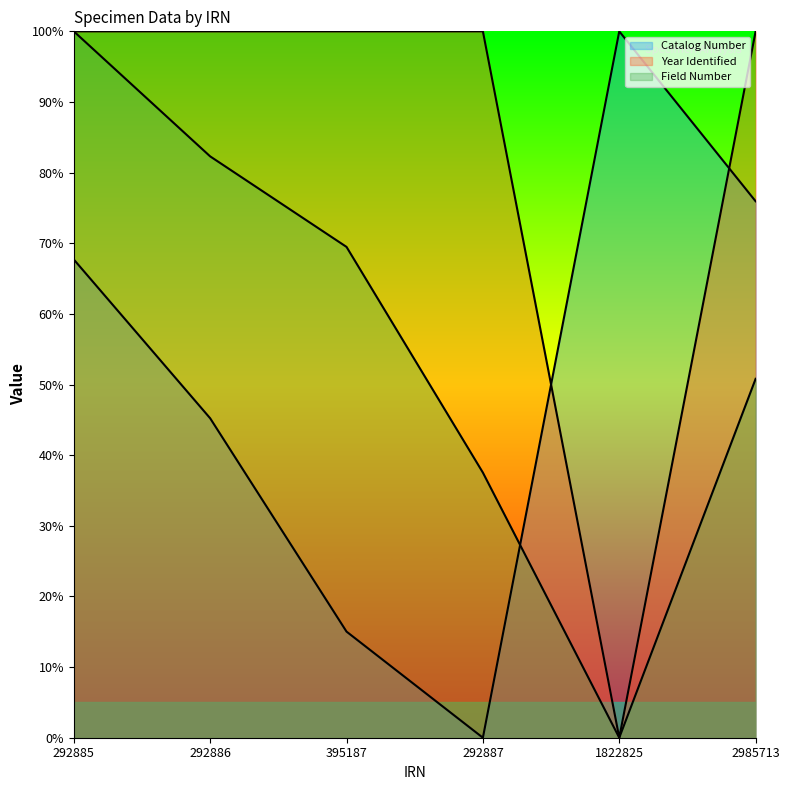

What is the average value of the Year Identified series?

83.3